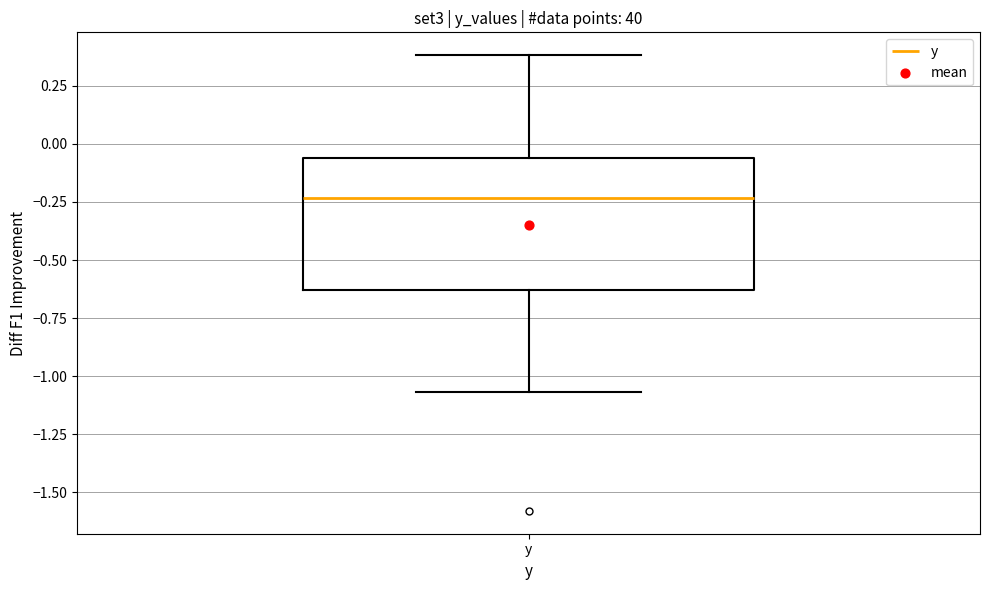

Where is the upper edge of the box for y on the y-axis? The values are not printed on the chart, so give them approximately, as read against the axis.

-0.05